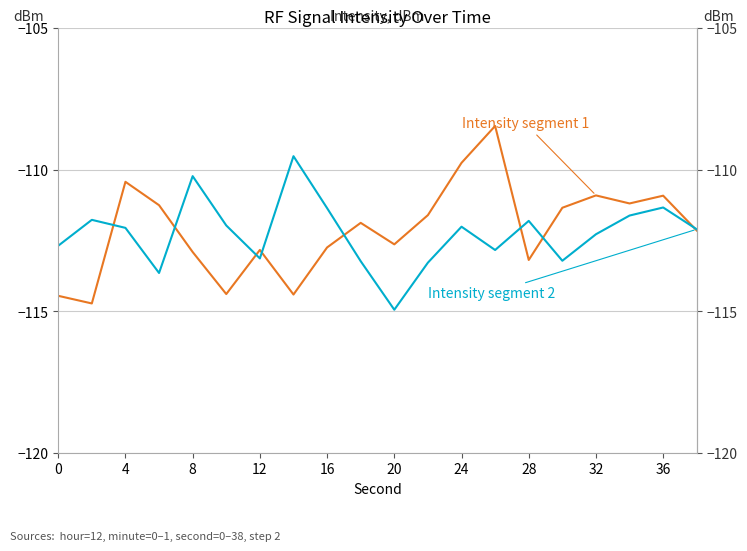

What is the average value of the Intensity segment 1 series?

-112.1